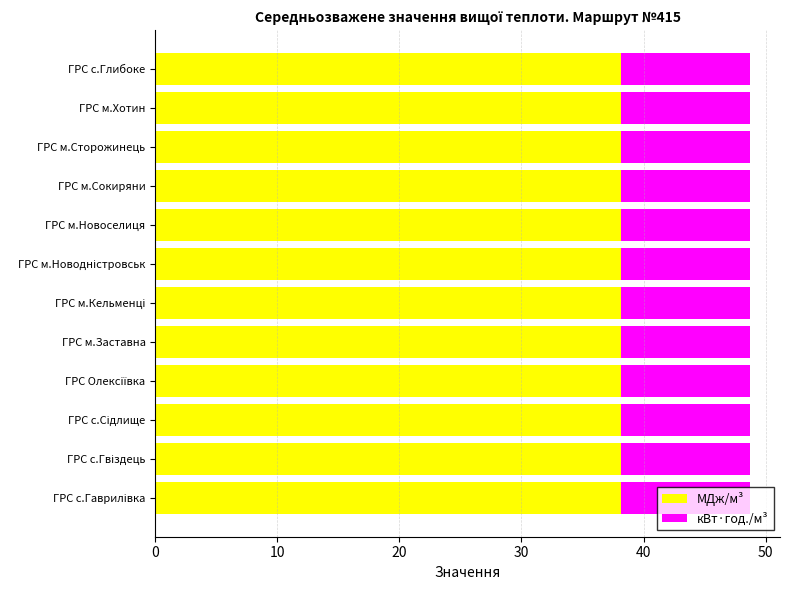

The МДж/м³ series shows 38.1 at ГРС м.Хотин. True or false?

True